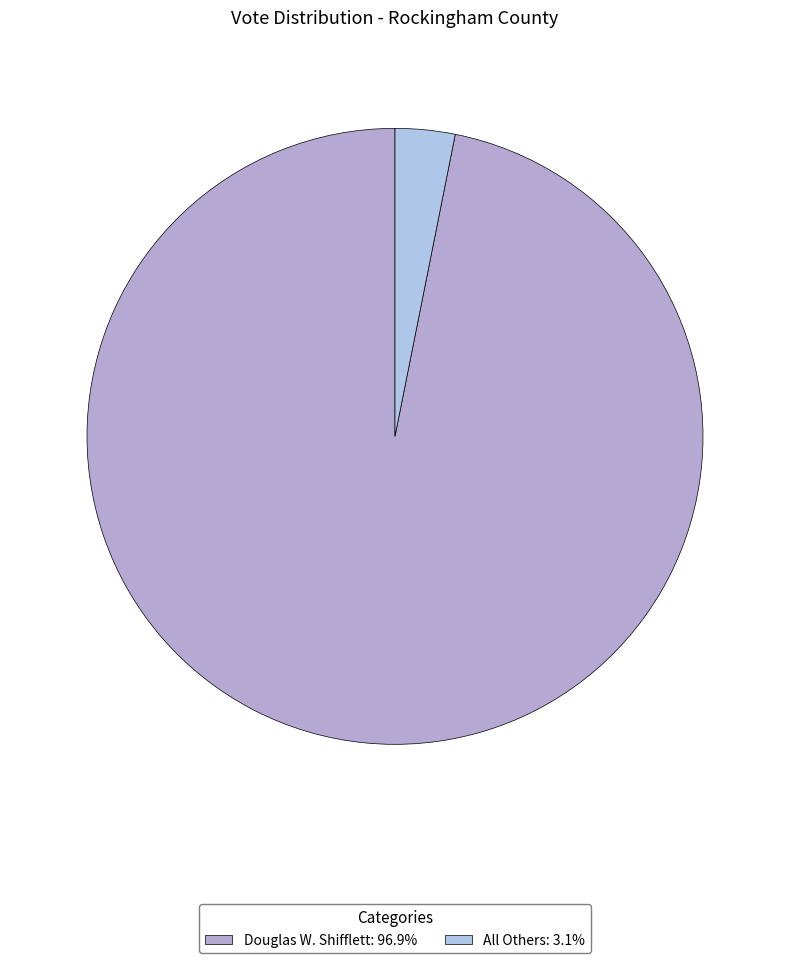

How many slices are in this pie chart?

2